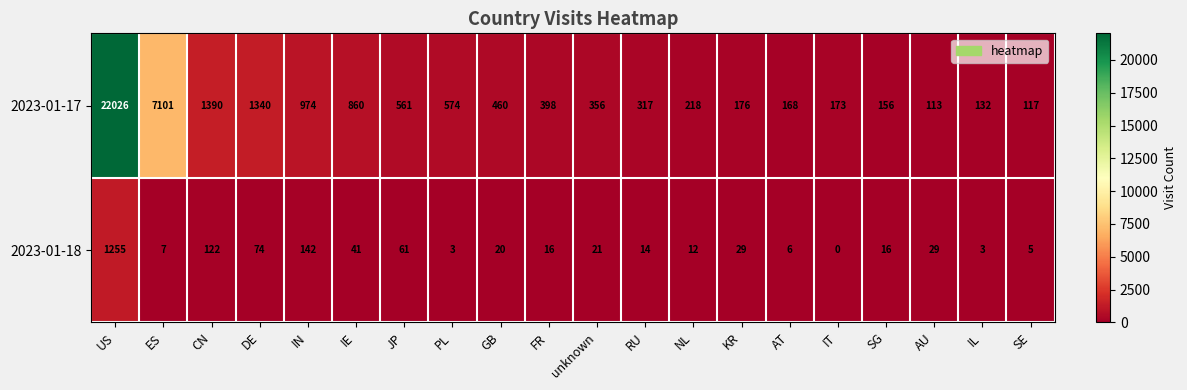

How many series are shown in this chart?

2